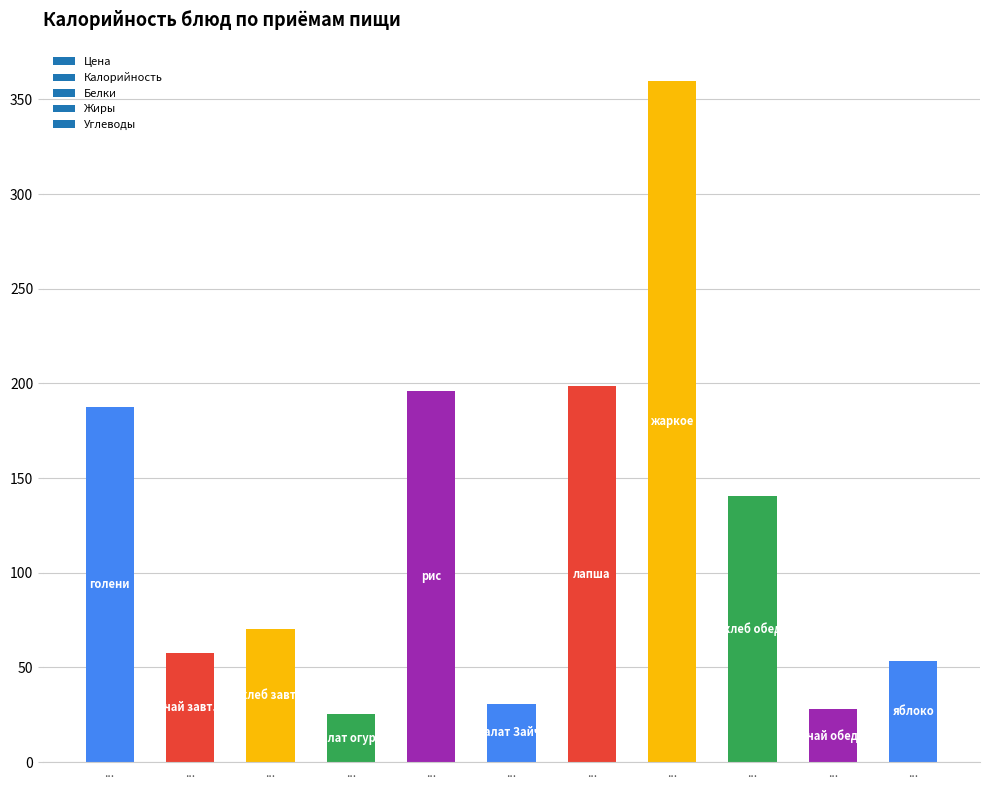

How many distinct data groups are displayed?

1